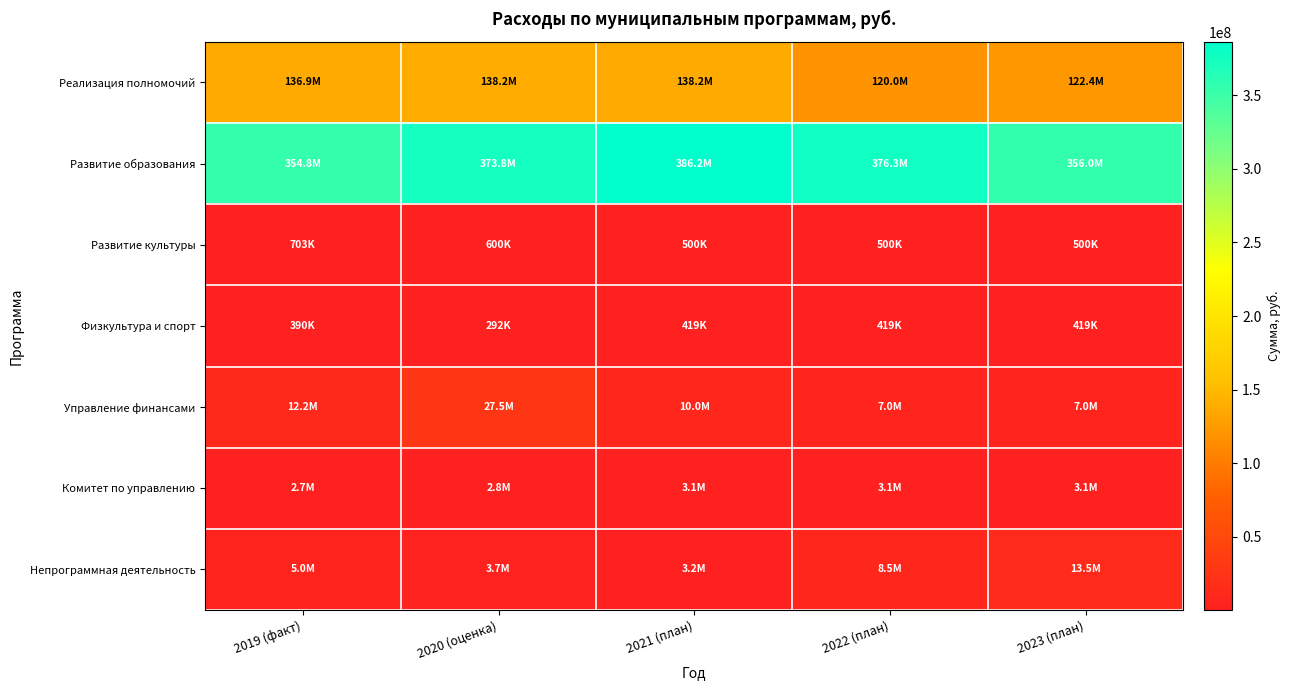

Reading right to left, extract all data points from this chart.

Реализация полномочий: 2023 (план)=122423331.1	2022 (план)=119969482.6	2021 (план)=138170622.5	2020 (оценка)=138249117.5	2019 (факт)=136888301.1
Развитие образования: 2023 (план)=355987054.7	2022 (план)=376255000.9	2021 (план)=386206512.9	2020 (оценка)=373791602.2	2019 (факт)=354794021.9
Развитие культуры: 2023 (план)=500000.0	2022 (план)=500000.0	2021 (план)=500000.0	2020 (оценка)=600000.0	2019 (факт)=702850.0
Физкультура и спорт: 2023 (план)=419000.0	2022 (план)=419000.0	2021 (план)=419000.0	2020 (оценка)=292075.4	2019 (факт)=390131.9
Управление финансами: 2023 (план)=7049786.0	2022 (план)=7044908.0	2021 (план)=10040218.0	2020 (оценка)=27491542.0	2019 (факт)=12247277.6
Комитет по управлению: 2023 (план)=3099594.0	2022 (план)=3097993.0	2021 (план)=3096454.0	2020 (оценка)=2805893.0	2019 (факт)=2693966.8
Непрограммная деятельность: 2023 (план)=13491289.0	2022 (план)=8489406.0	2021 (план)=3237596.0	2020 (оценка)=3685938.0	2019 (факт)=4966276.1